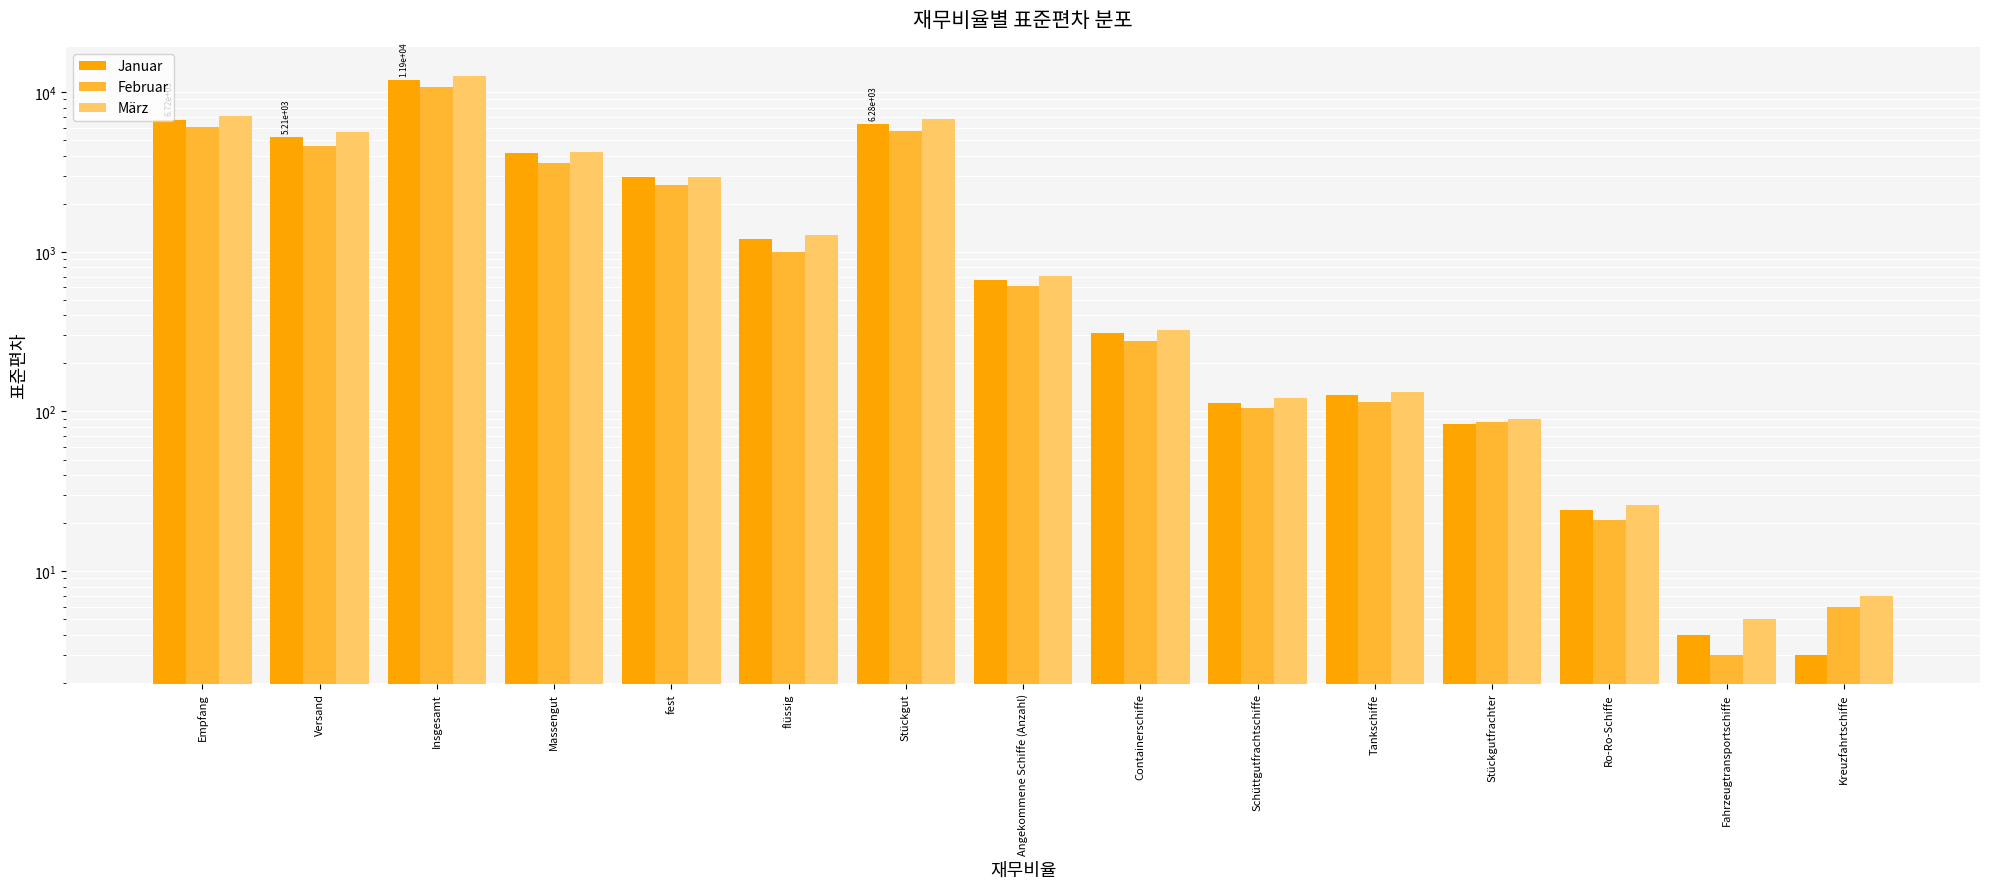

How many values in the Januar series are below 665?

7